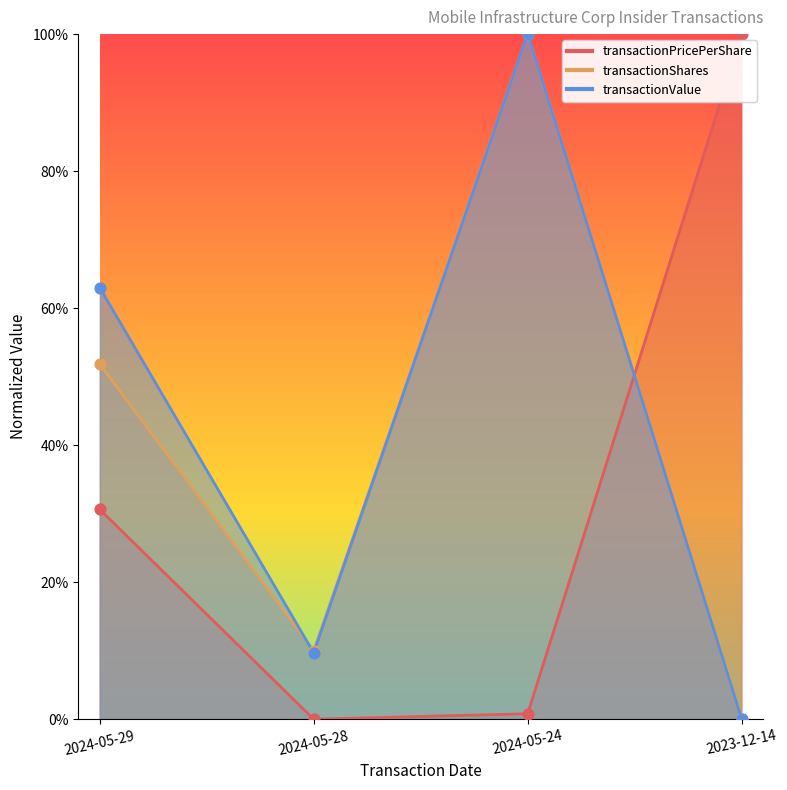

At how many categories does at least one series exceed 0?

4